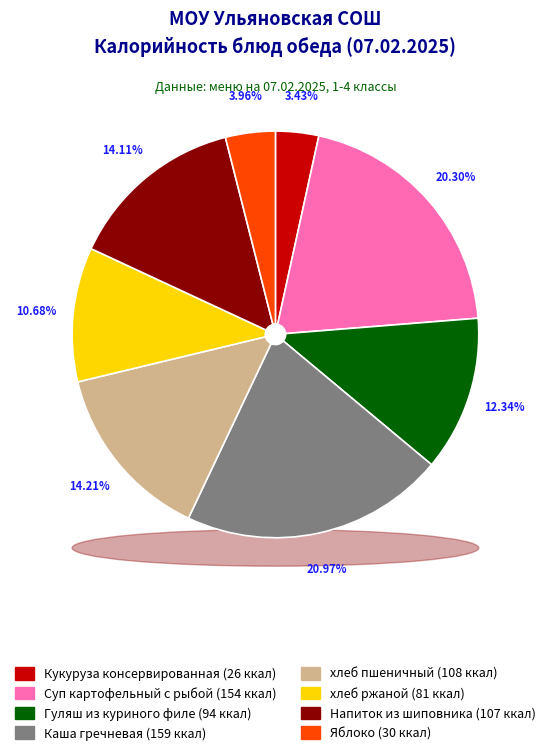

What is the largest slice in the pie chart?

Каша гречневая